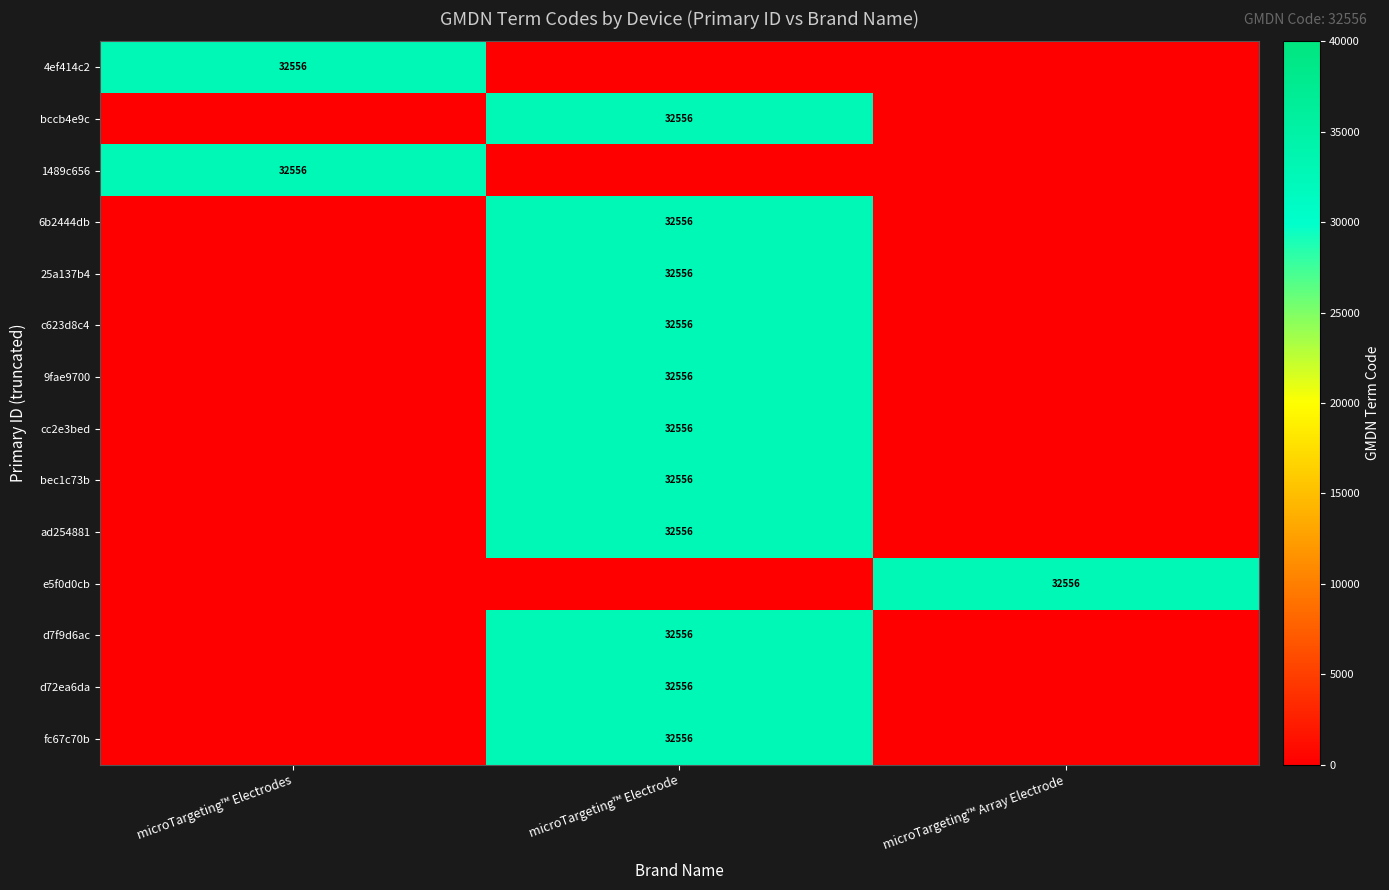

The c623d8c4 series shows 50232 at microTargeting™ Electrode. True or false?

False